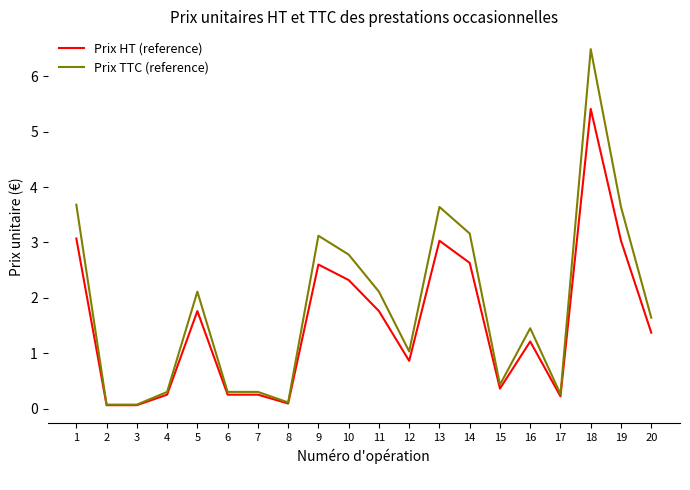

List the series in order of their peak value, highest first.

Prix TTC (reference), Prix HT (reference)